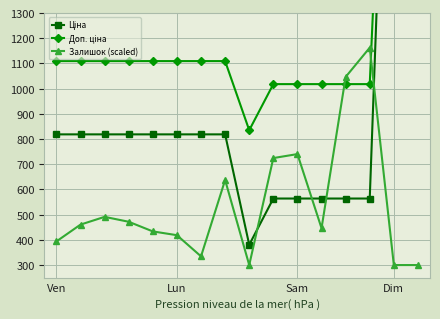

How many values in the Ціна series are below 818?

6